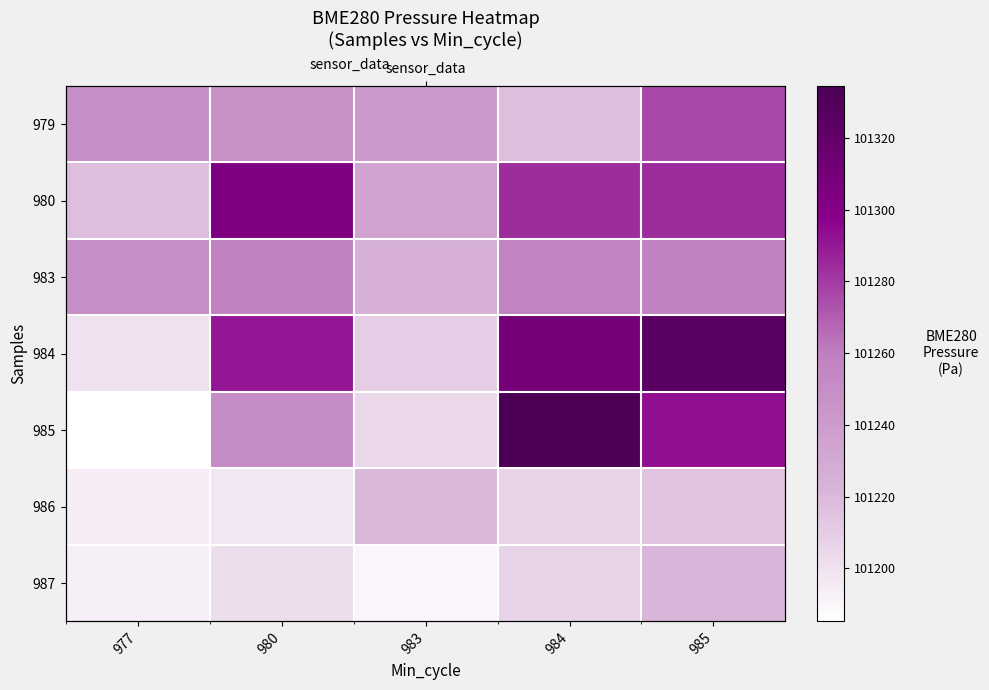

Where is 986 nearest to the value 101207?

984